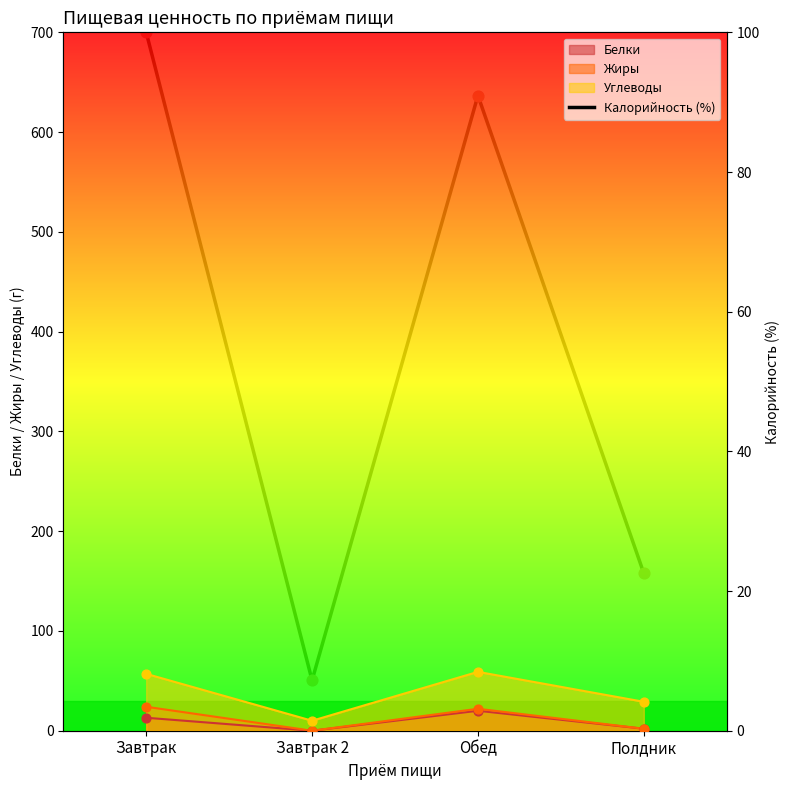

Which has a higher value, Полдник or Завтрак?

Завтрак